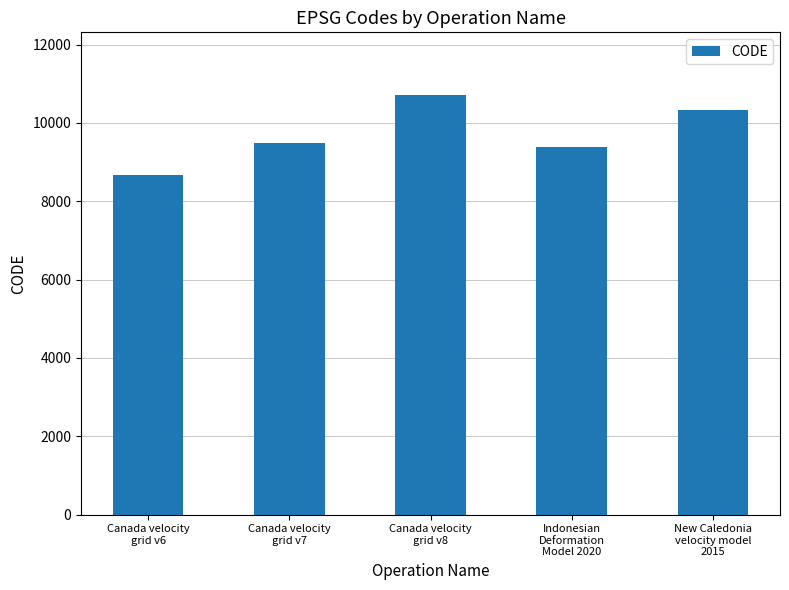

Rank the categories by value from highest to lowest.

Canada velocity
grid v8, New Caledonia
velocity model
2015, Canada velocity
grid v7, Indonesian
Deformation
Model 2020, Canada velocity
grid v6